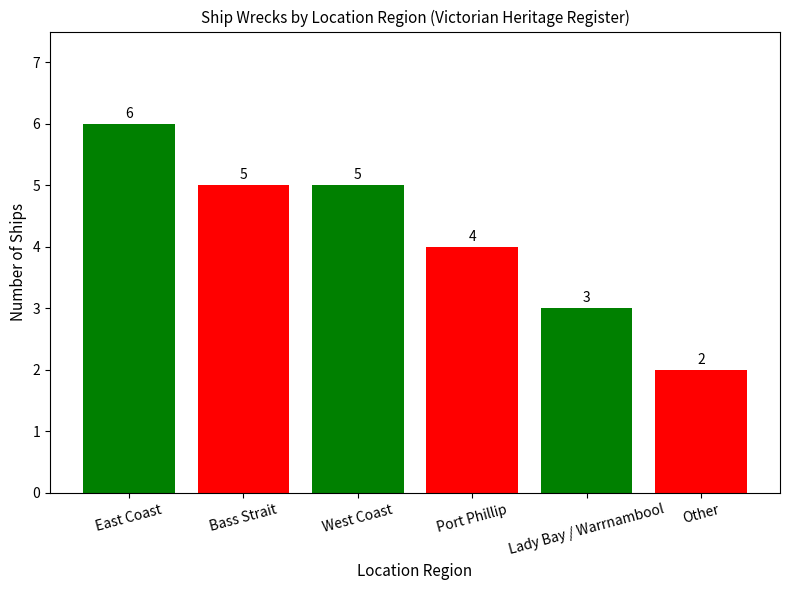

Does the chart contain any negative values?

No